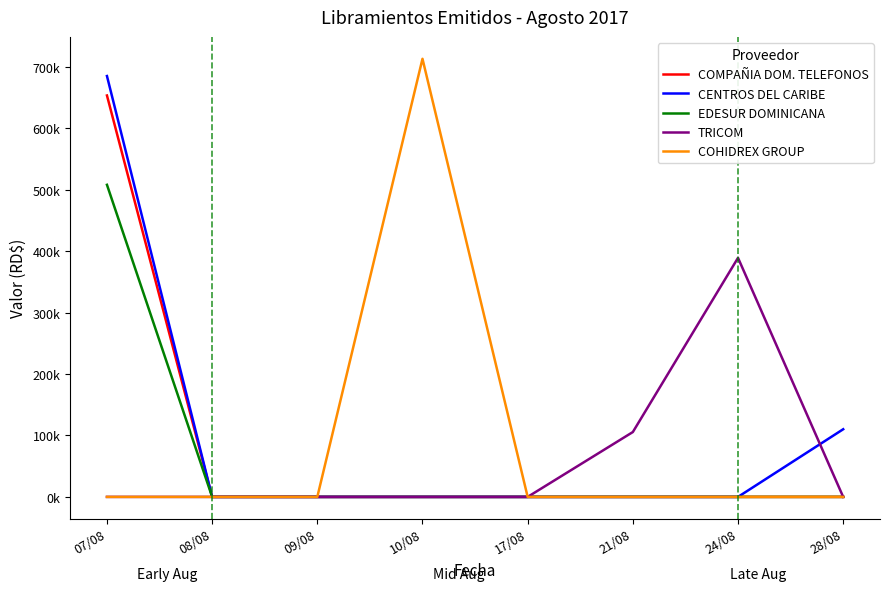

What is the average value of the EDESUR DOMINICANA series?

63505.8